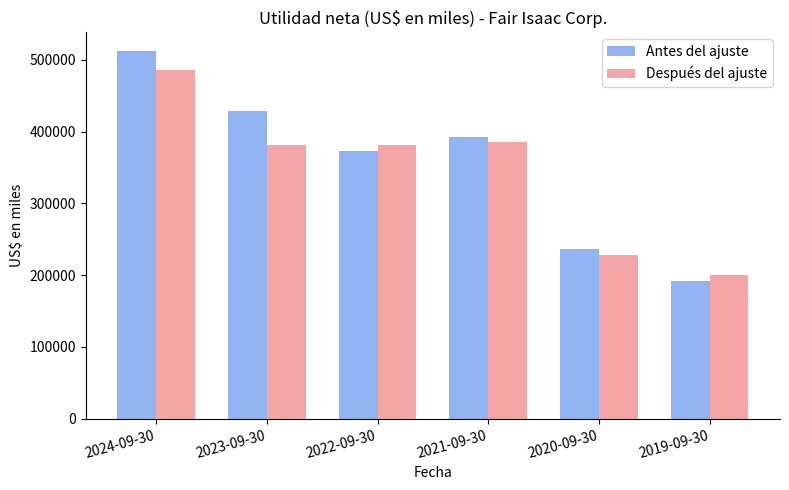

What is the lowest value of the Antes del ajuste series?

192124